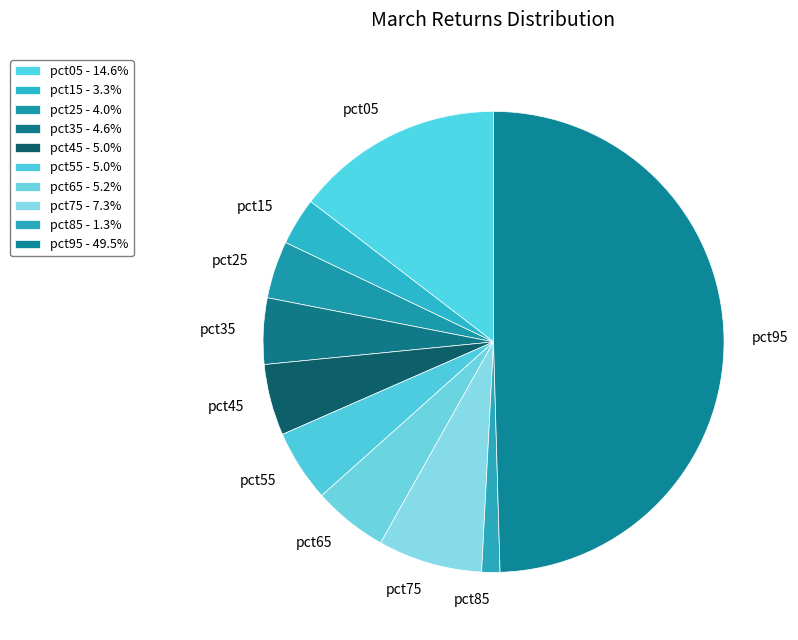

Does pct35 account for over 50% of the chart?

No